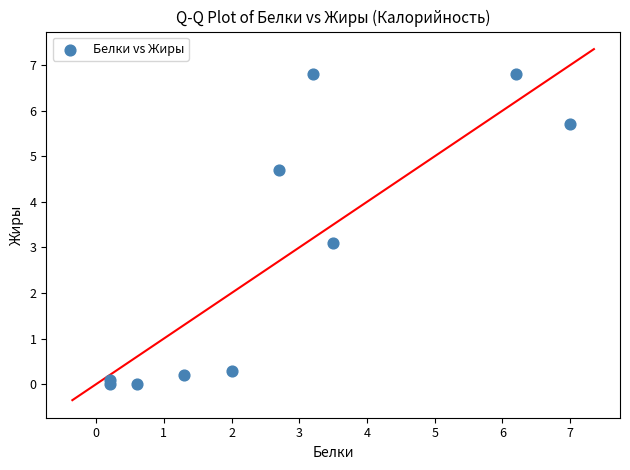

What Y value in the scatter plot is closest to 3?

3.1